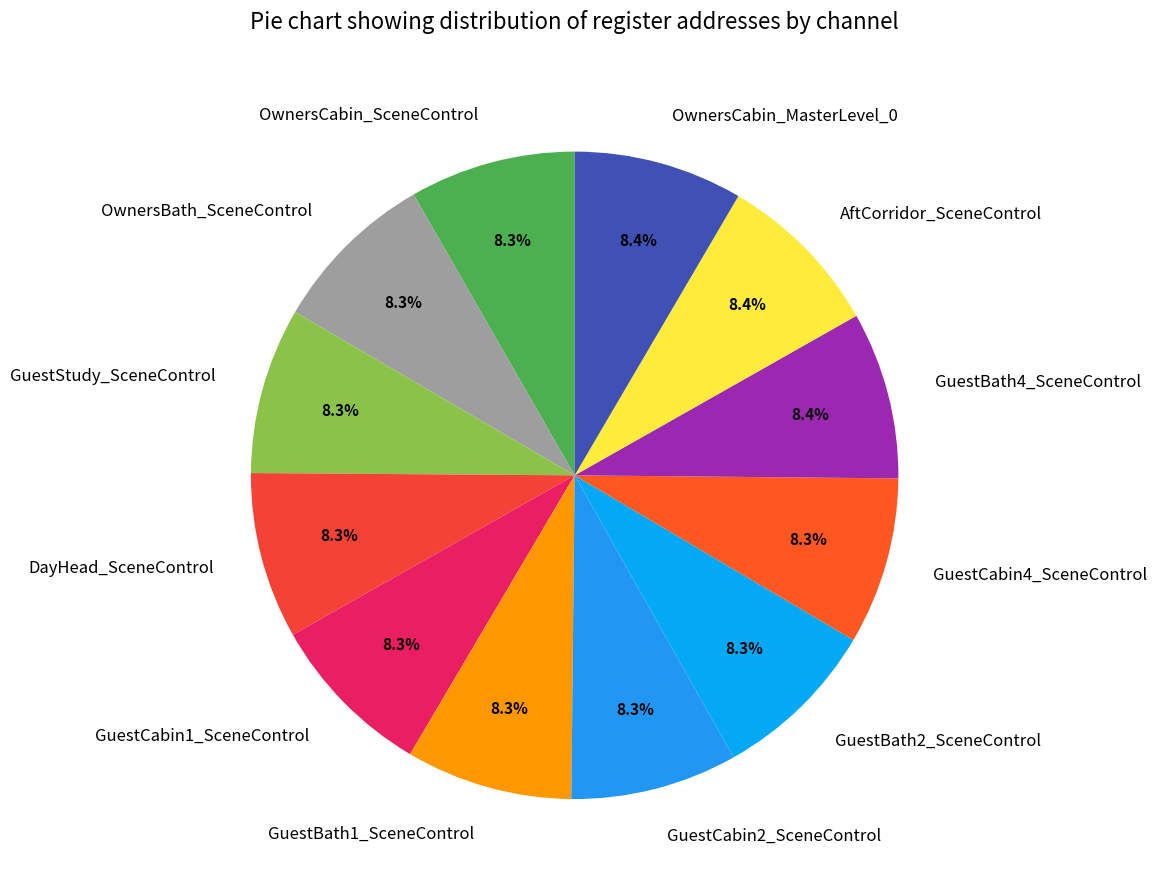

Is GuestBath4_SceneControl the majority of the pie?

No